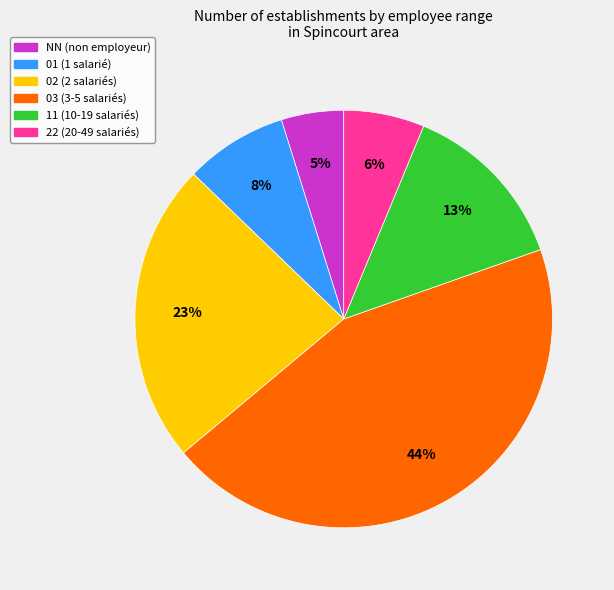

To the nearest percent, what percentage of the pie is 22?

6%